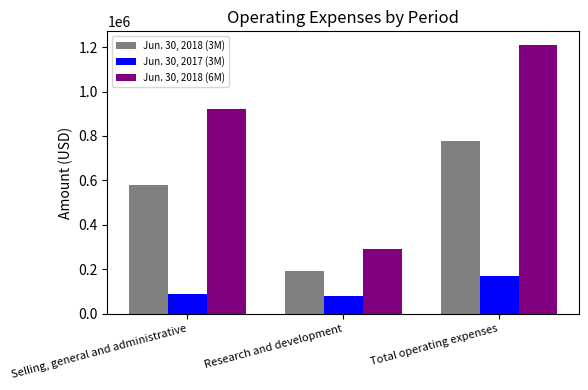

Reading right to left, what are all the values shown in this chart?

Jun. 30, 2018 (3M): 775204	193629	581575
Jun. 30, 2017 (3M): 170230	80378	89852
Jun. 30, 2018 (6M): 1210356	289614	920742